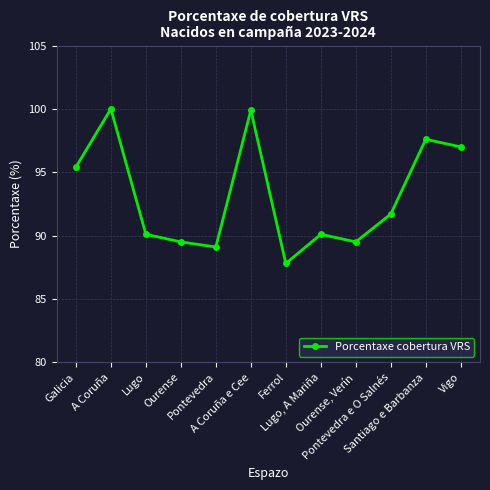

Is it true that the value at Galicia is 56.6?

False